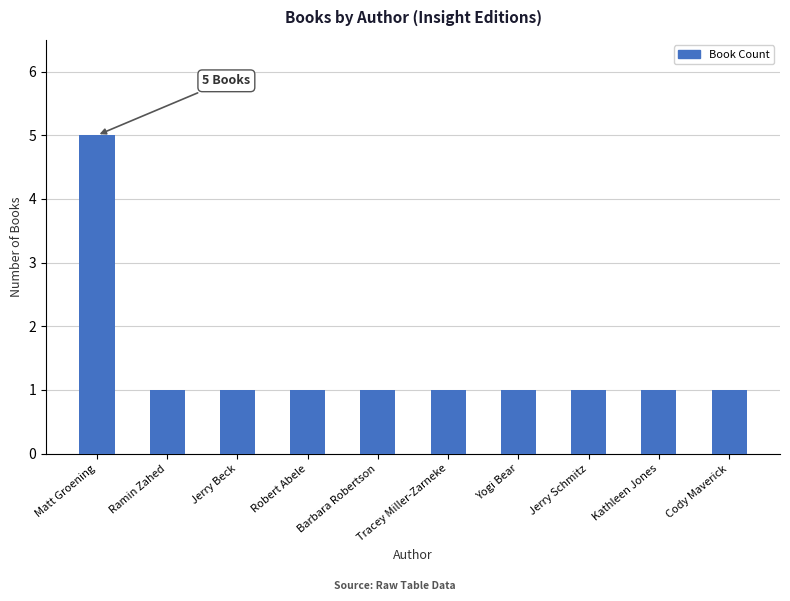

What is the maximum value shown in the chart?

5